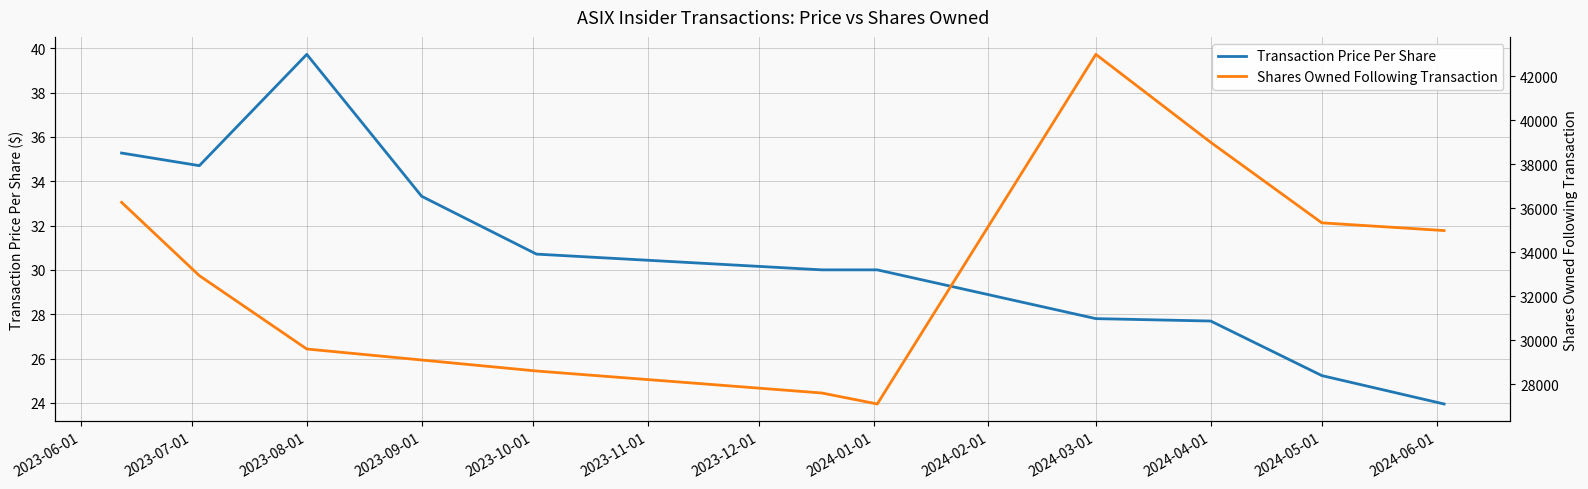

True or false: Transaction Price Per Share has a value of 11.4 at 2024-05-01.

False